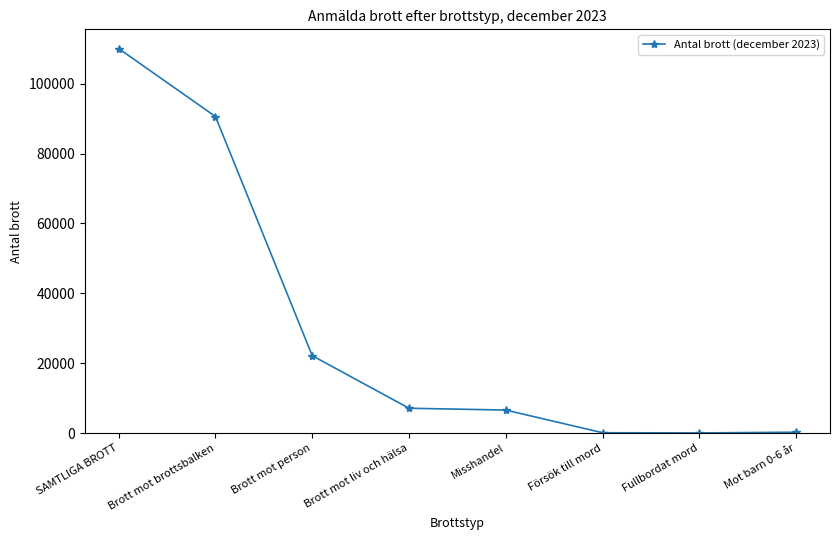

What is the difference between the maximum and minimum values?

109998